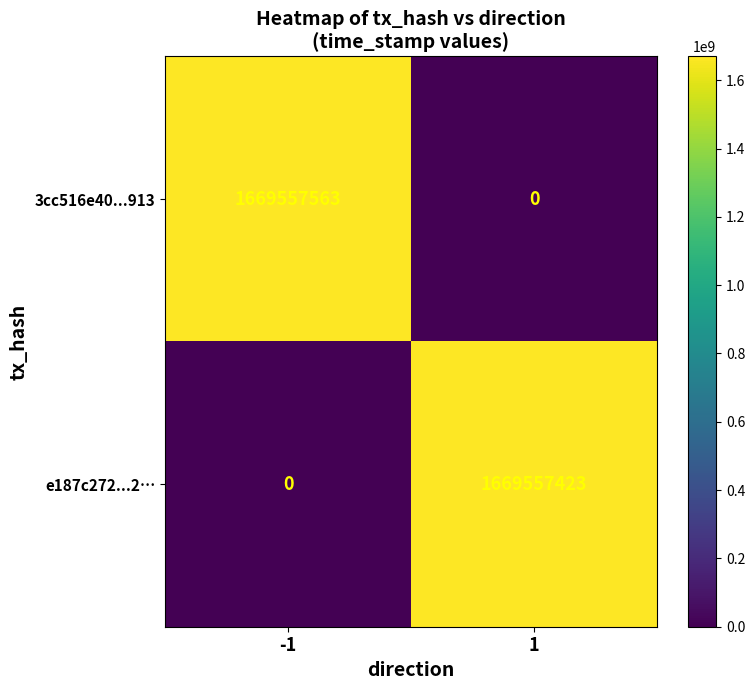

At which category is the sum across all series the highest?

-1